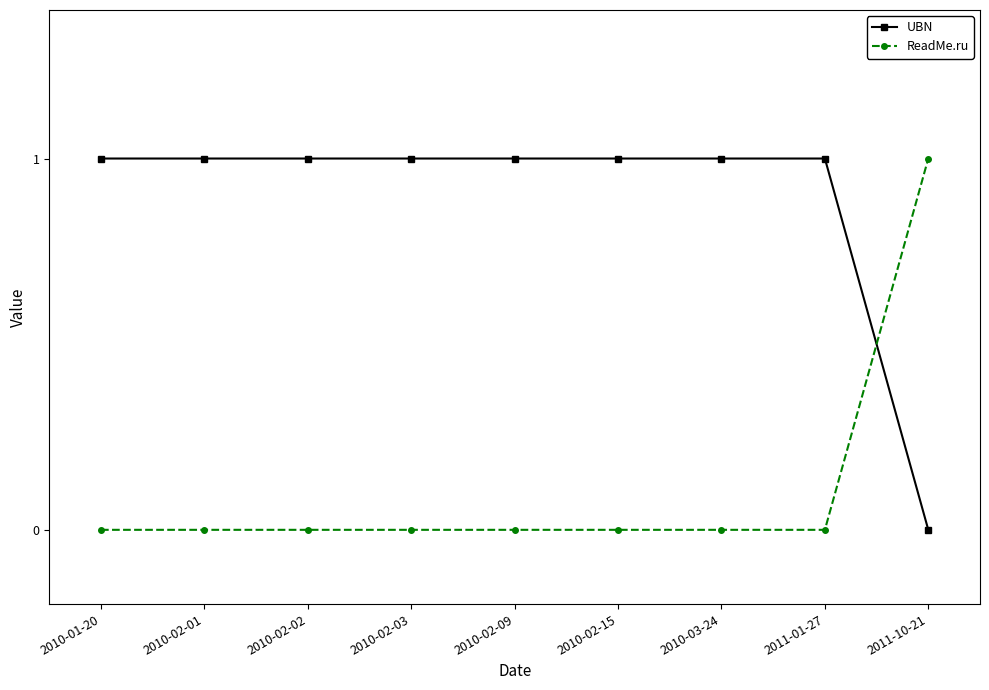

How many intersections are there between ReadMe.ru and UBN?

1